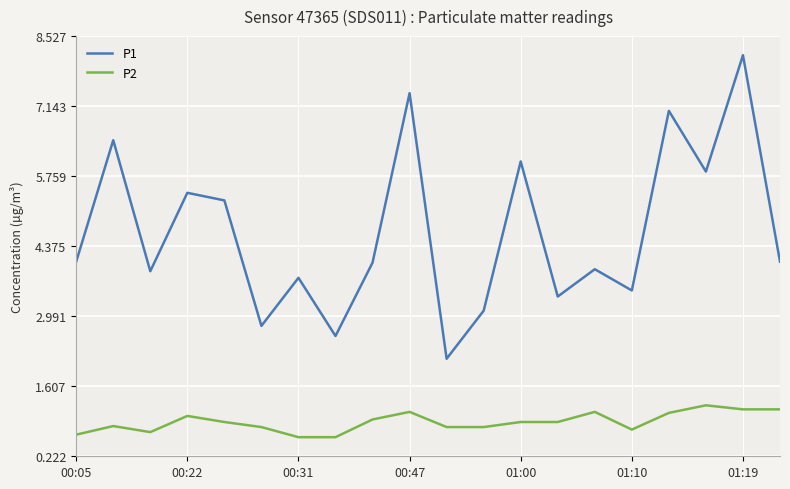

At how many categories does at least one series exceed 7?

3